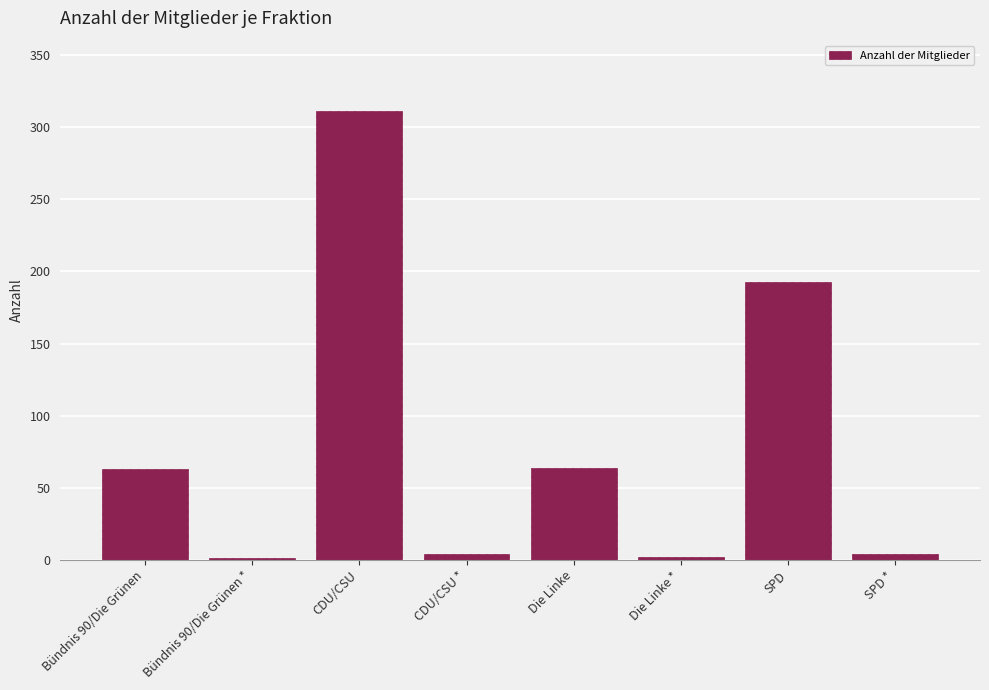

What is the ratio of the value at SPD to the value at Die Linke *?

96.5